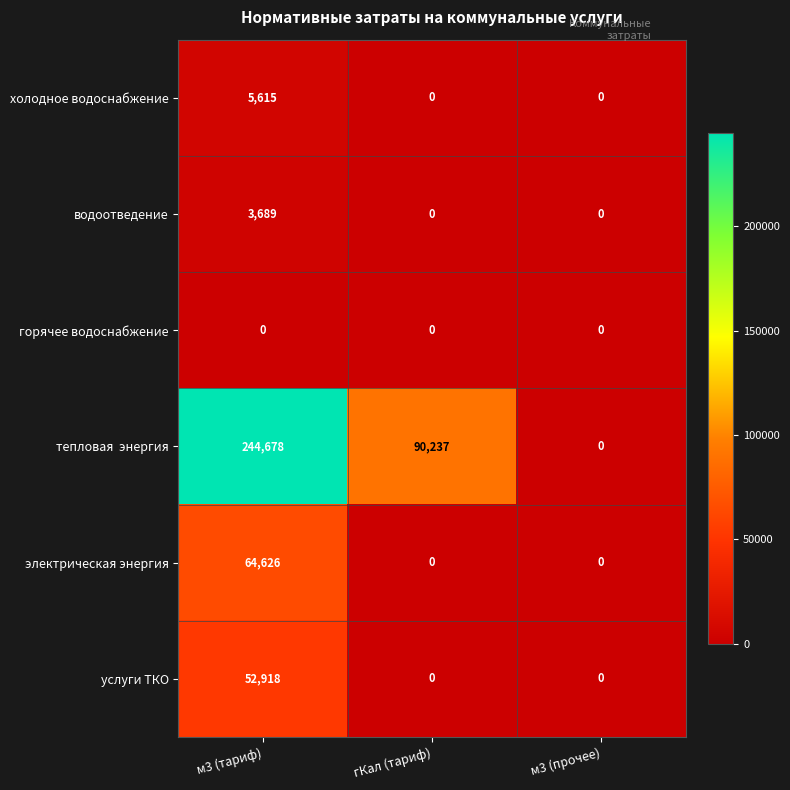

What is the average value of the электрическая энергия series?

21542